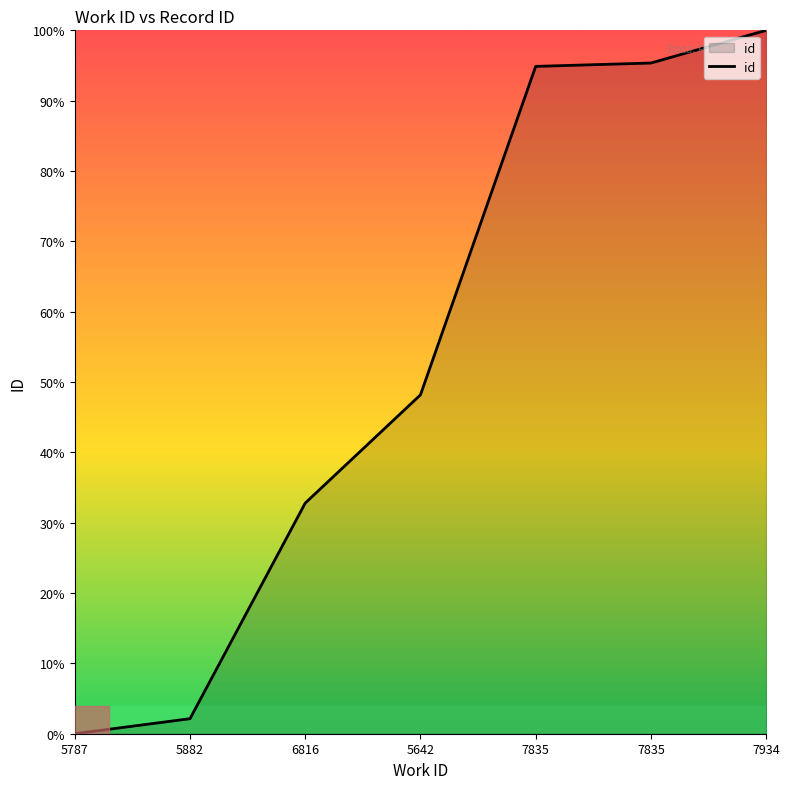

How many values exceed 48?

4